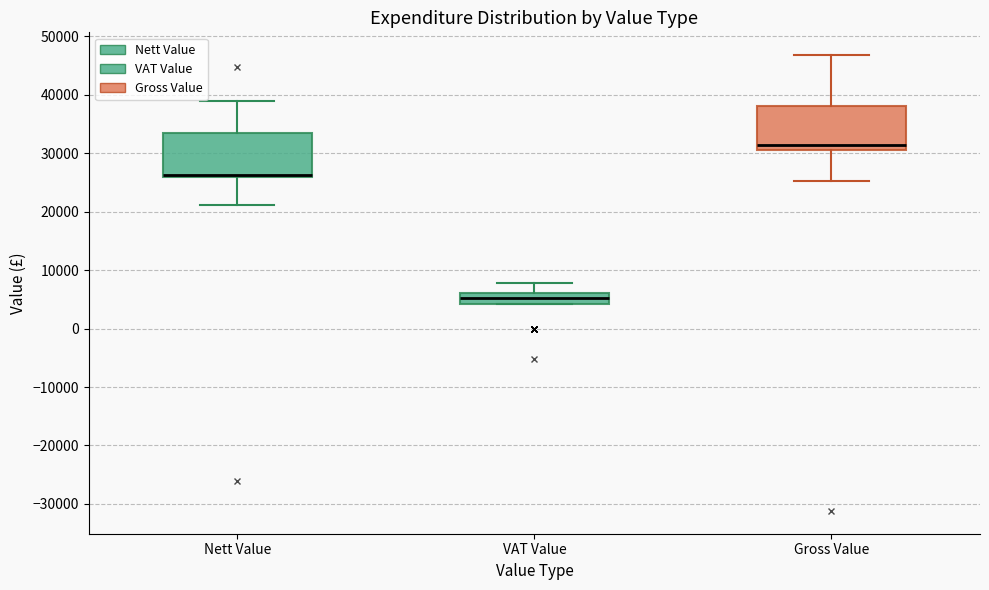

Reading left to right, transcribe this box plot: for each box, give where its median line is, the range the box spans, and where its two whiskers end, as read against the y-axis. The values are not printed on the chart, so give them approximately, as read against the axis.

Nett Value: median 26000 (drawn on the box's lower edge), box 26000 to 33000, whiskers 21000 to 39000
VAT Value: median 5000, box 4000 to 6000, whiskers 4000 to 8000
Gross Value: median 31000 (just above the box's lower edge), box 31000 to 38000, whiskers 25000 to 47000